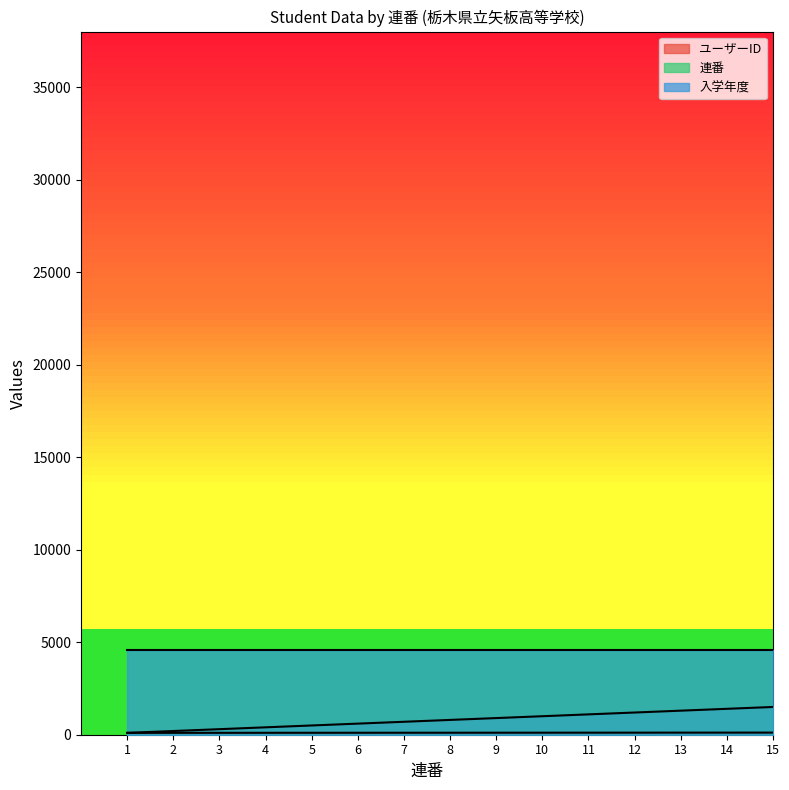

Between which two adjacent categories do 連番 and ユーザーID first intersect?

1 and 2